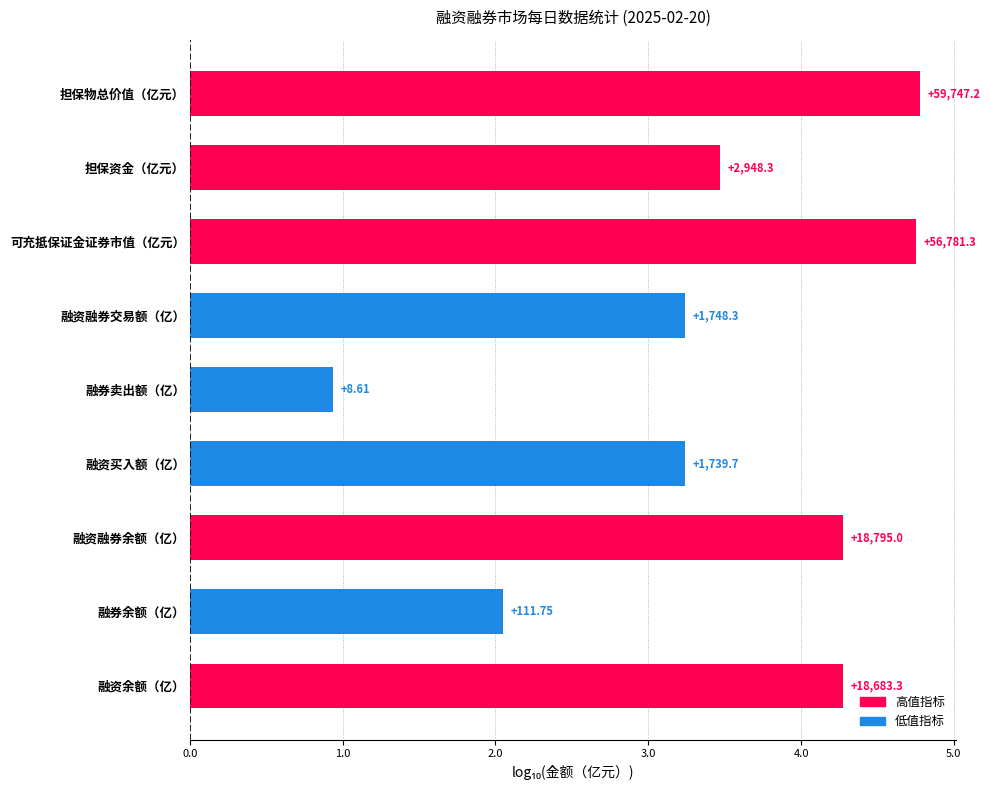

Are the bars horizontal?

Yes